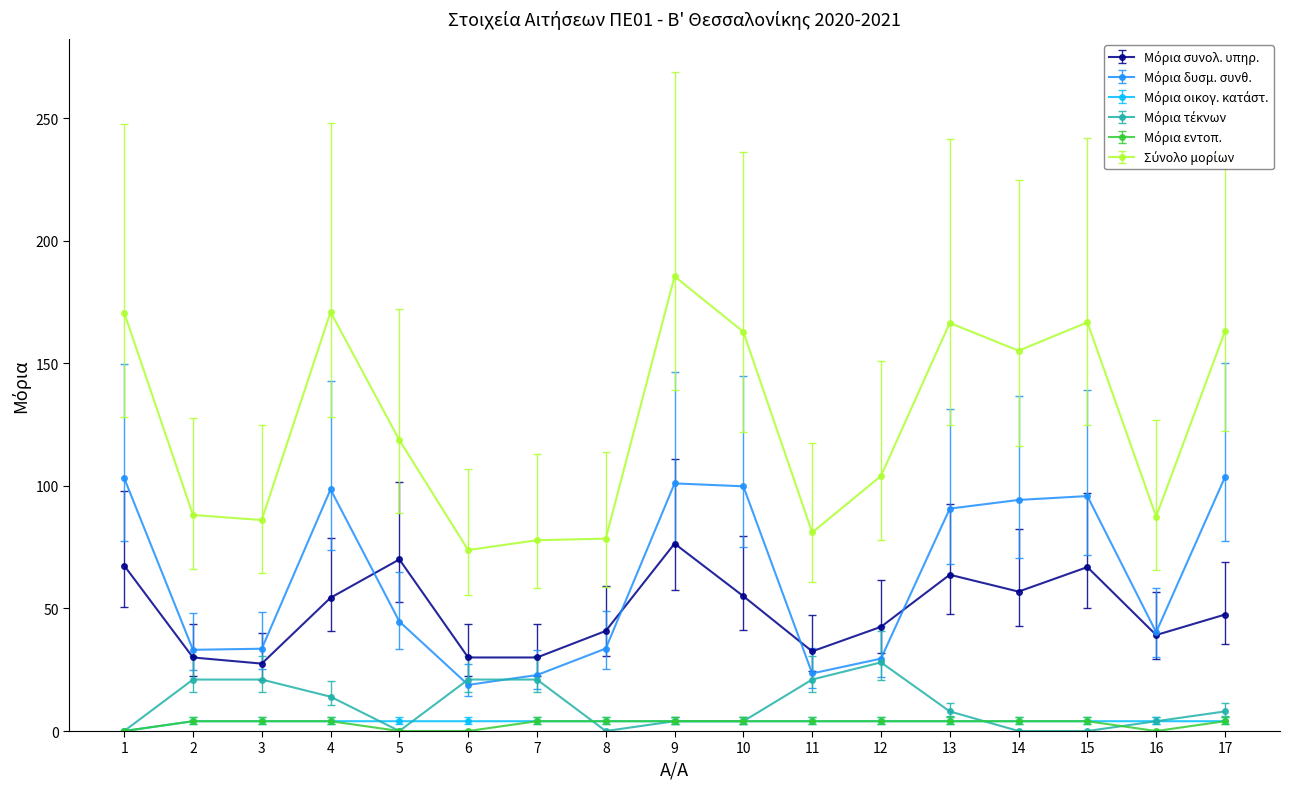

Which label corresponds to the largest value in the chart?

9